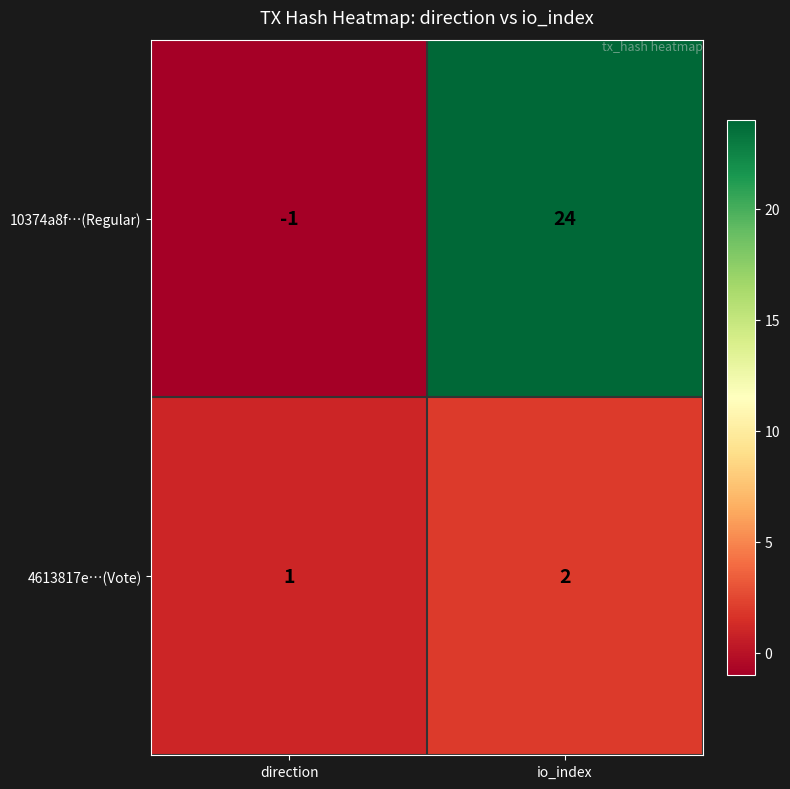

How many series are shown in this chart?

2